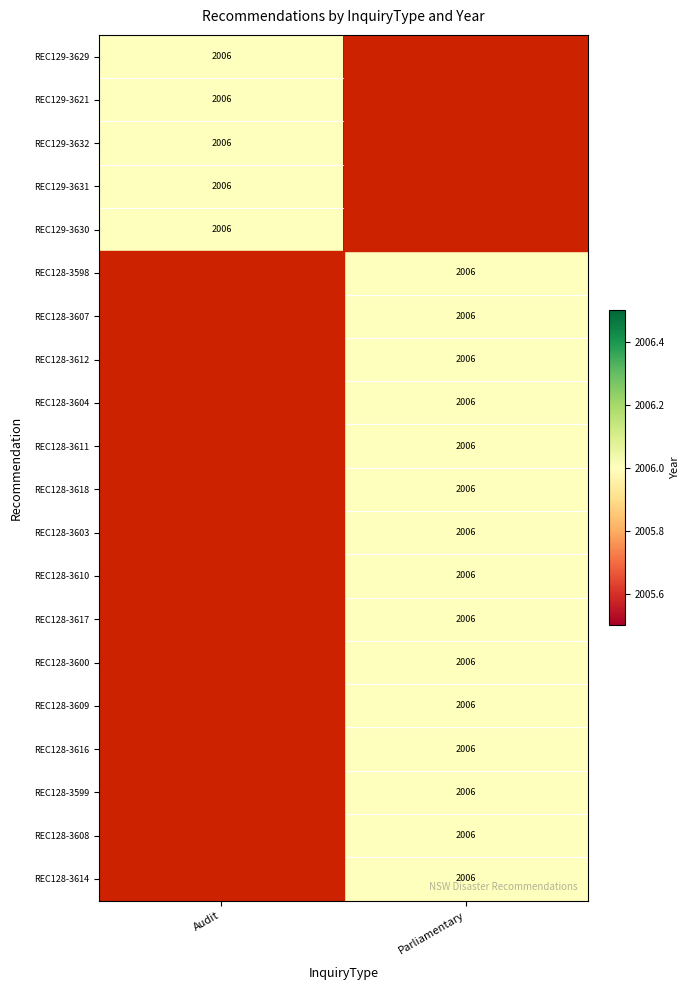

What is the greatest value displayed?

2006